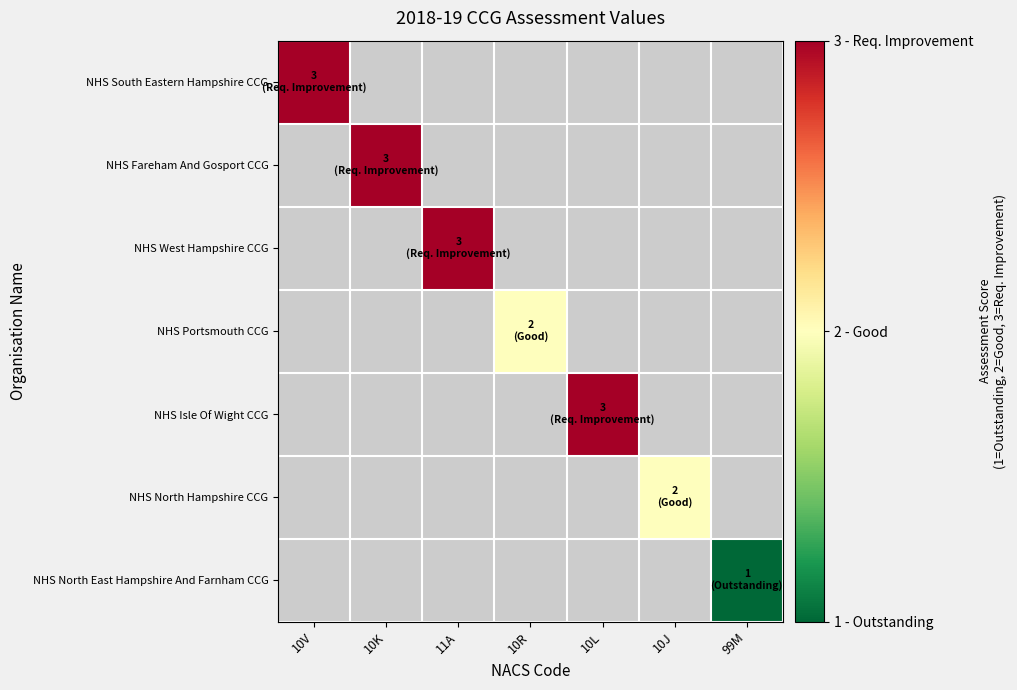

Is the value of NHS Portsmouth CCG at 10R greater than the value of NHS Fareham And Gosport CCG at 10K?

No